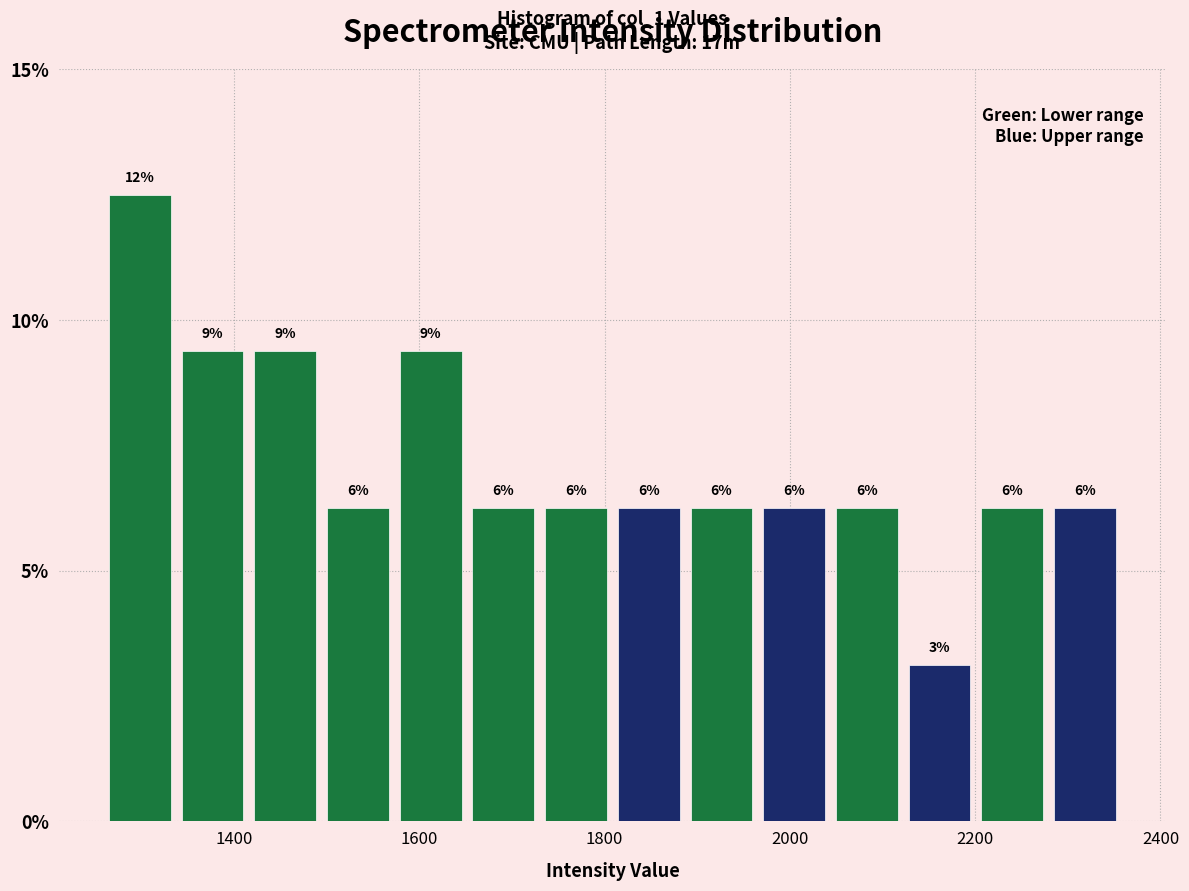

Around what value on the x-axis is the tallest bar? Give the approximate position of its centre, as read against the axis.

1300